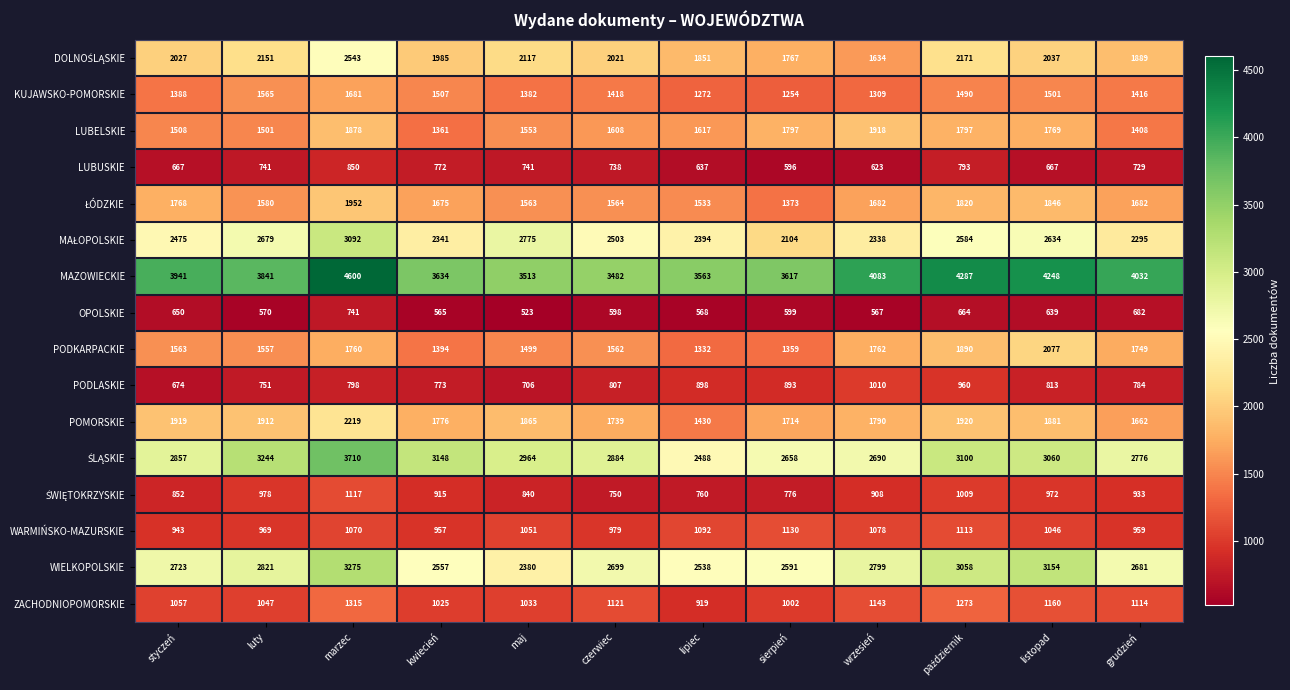

What is the total value across all series at listopad?

29504